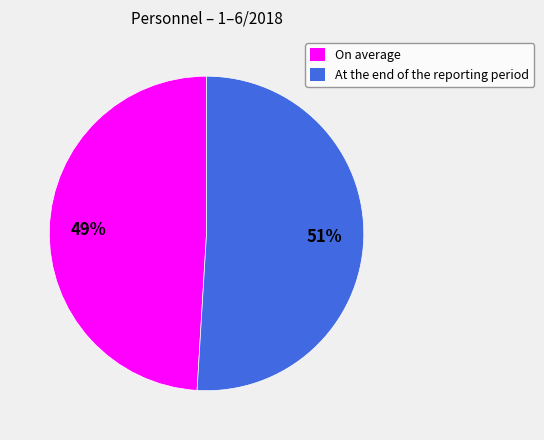

What is the largest slice in the pie chart?

At the end of the reporting period